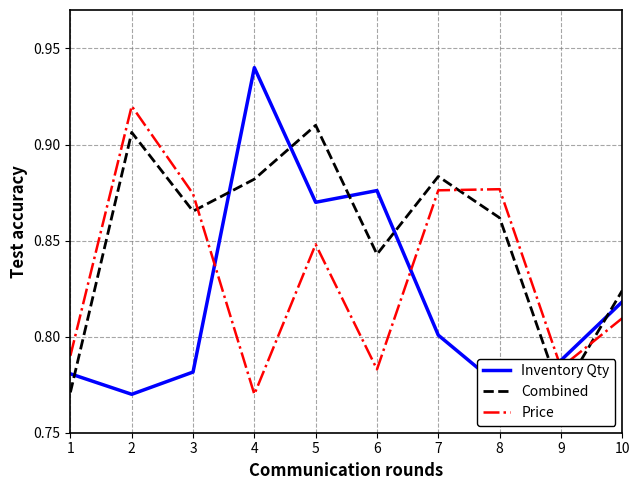

At which category is the sum across all series the highest?

5